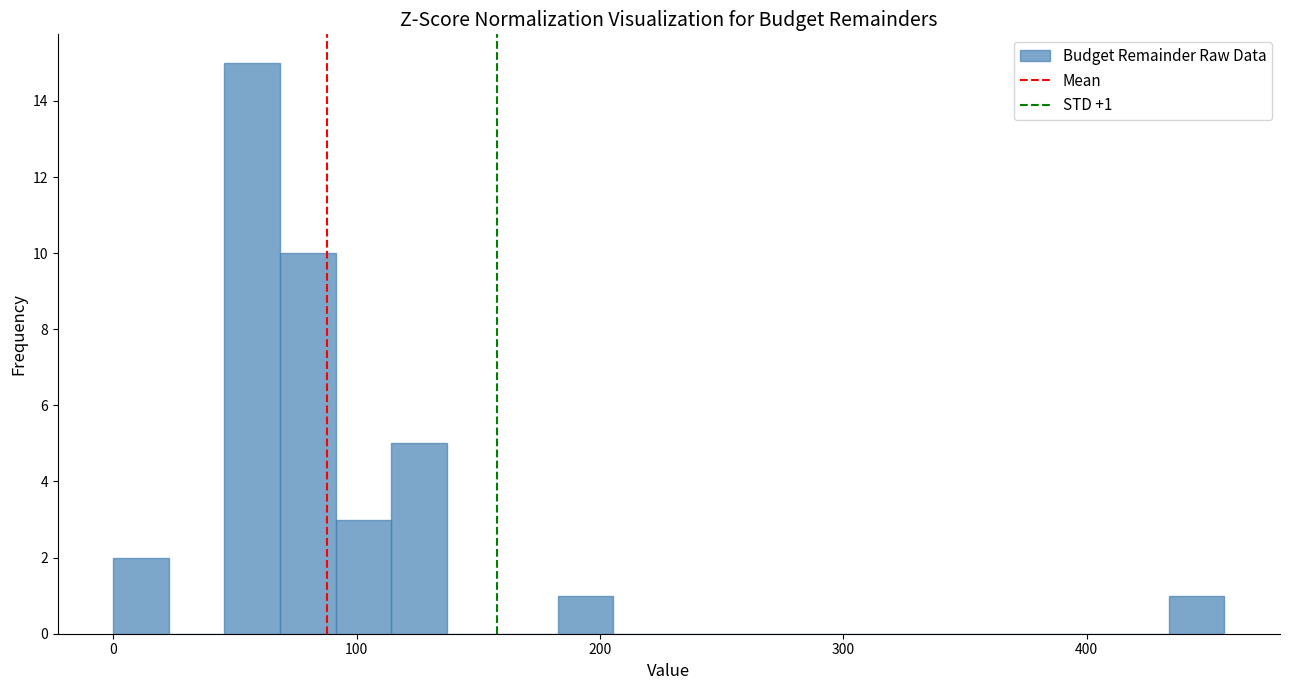

Read against the x-axis, roughly where is the centre of the tallest bar?

60